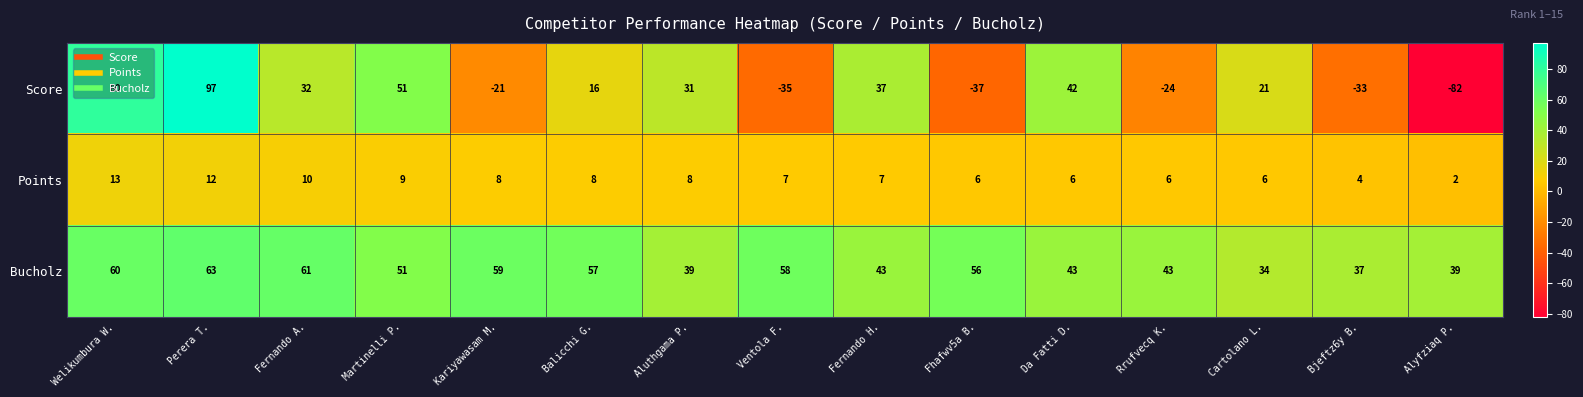

What is the spread (max minus min) of values at Balicchi G.?

49